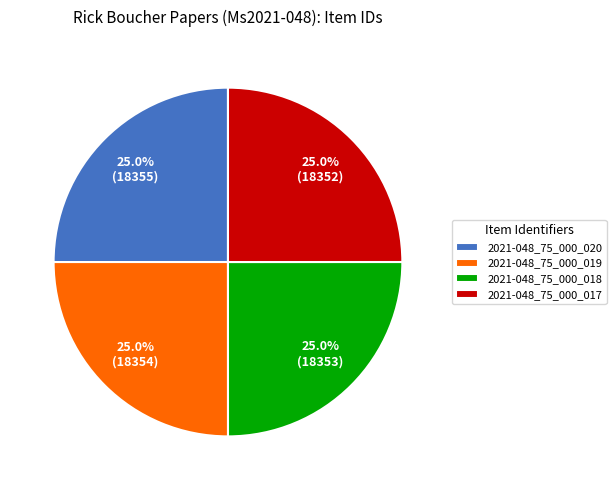

How much of the chart is everything except 2021-048_75_000_017?

75.0%